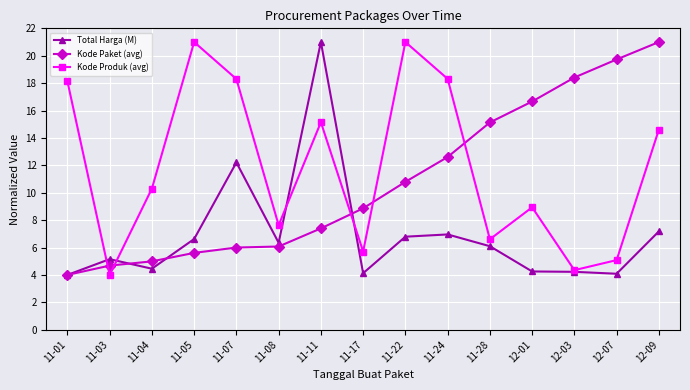

What is the label of the 14th point from the left?

12-07